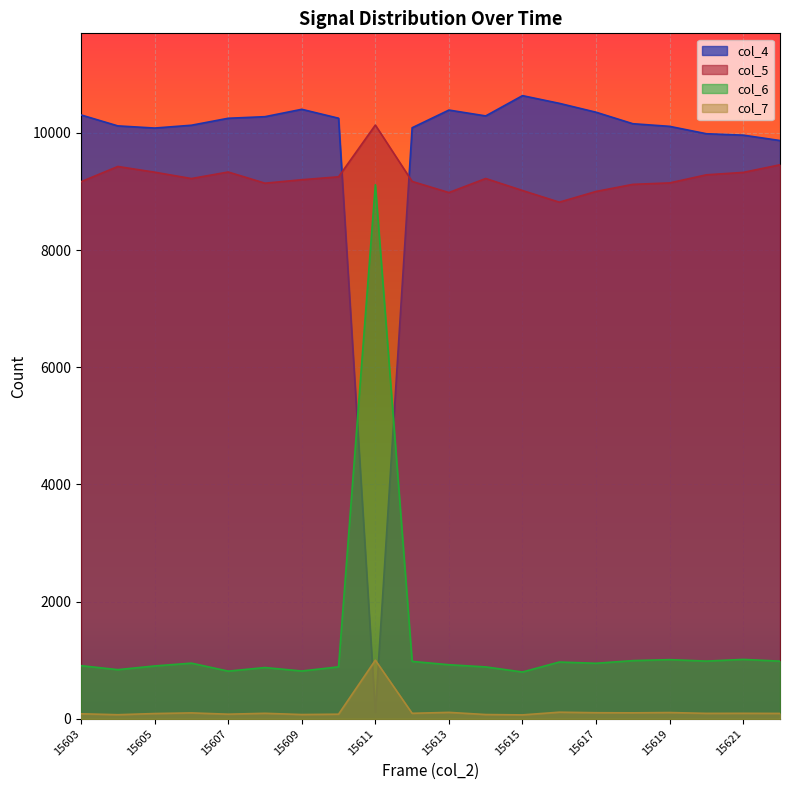

Does the chart display data point markers on the line(s)?

No